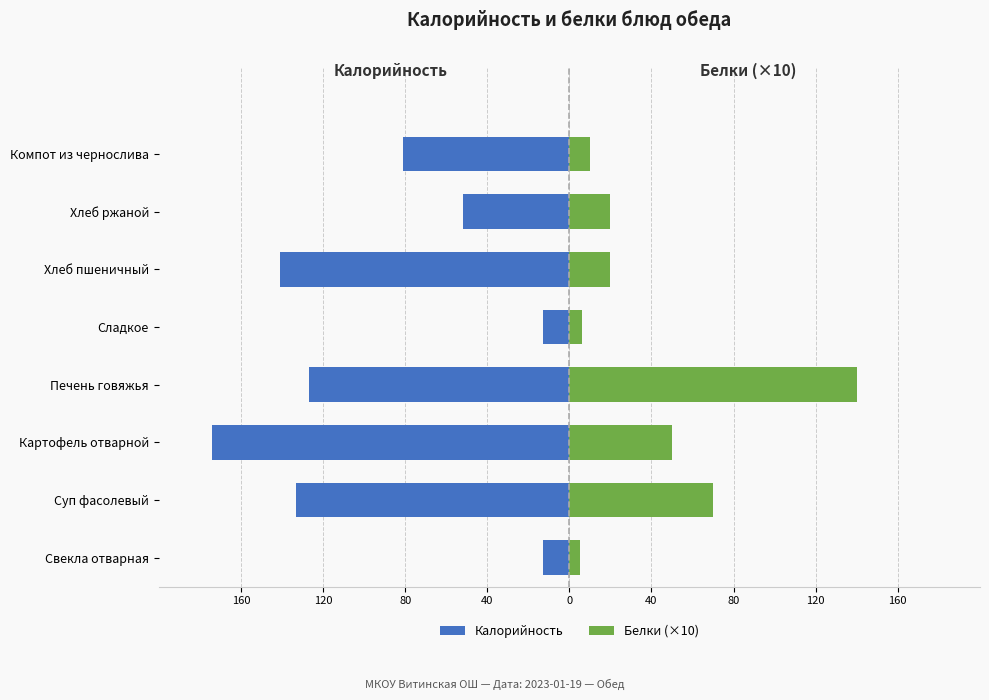

Which has a higher value, Печень говяжья or Хлеб пшеничный?

Печень говяжья